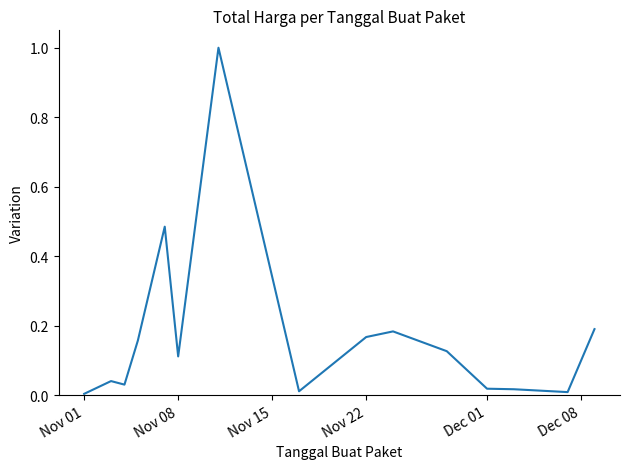

What is the greatest value displayed?

1.0